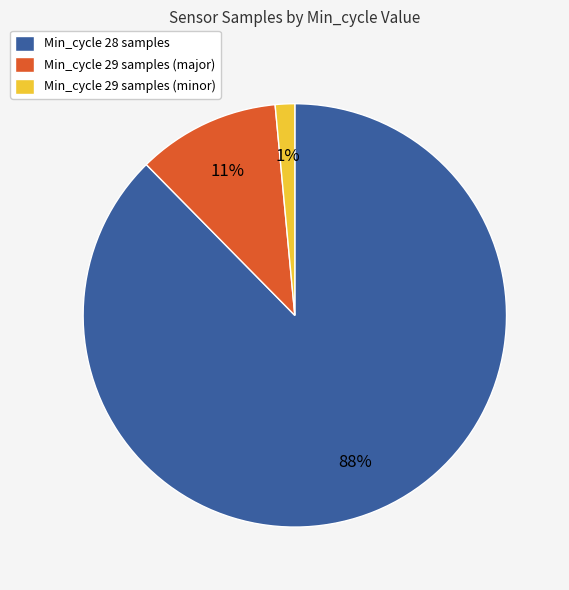

What is the largest slice in the pie chart?

Min_cycle 28 samples